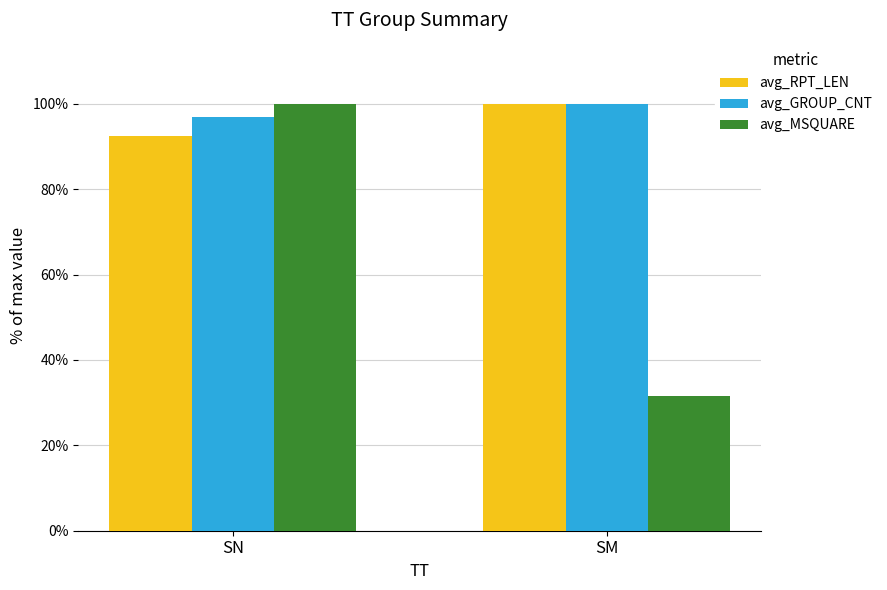

True or false: avg_RPT_LEN has a value of 149.2 at SM.

False